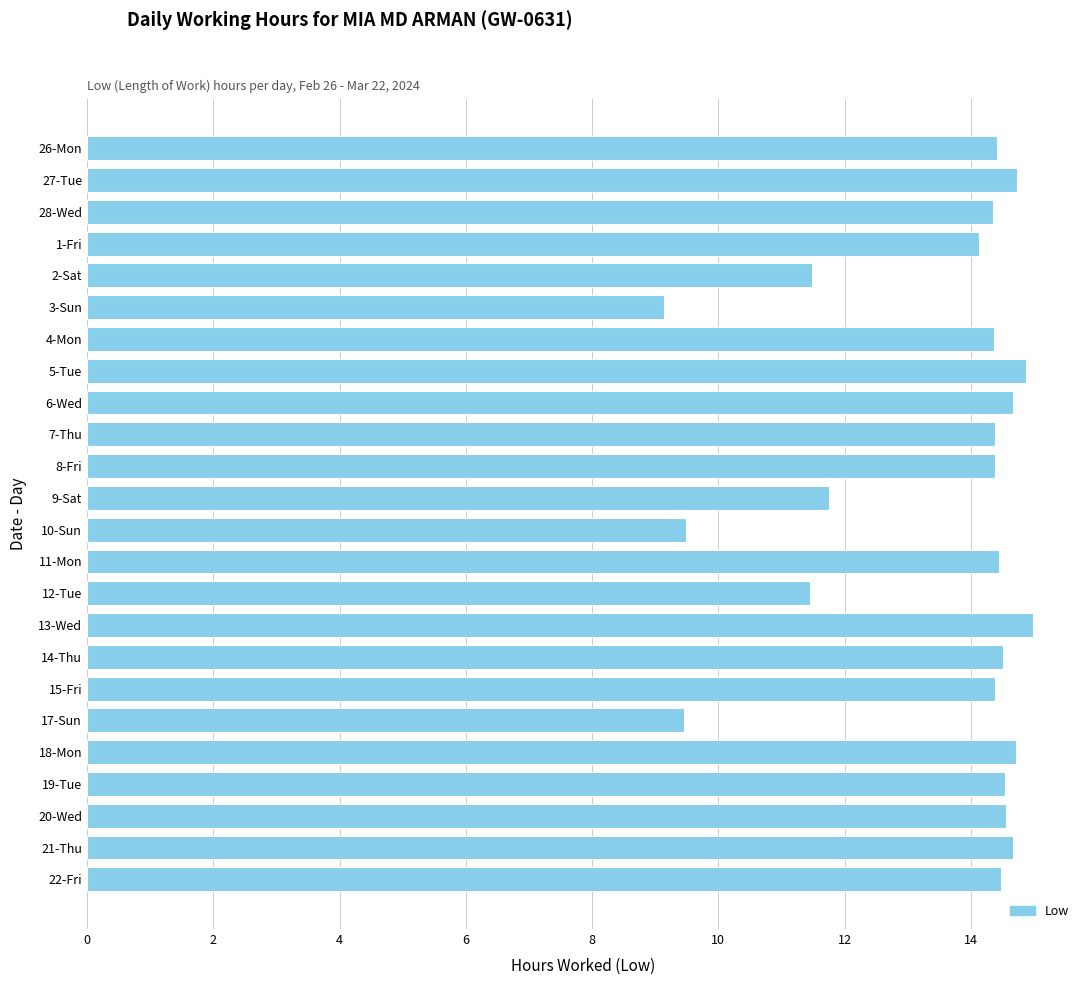

What is the sum of all values?

324.3